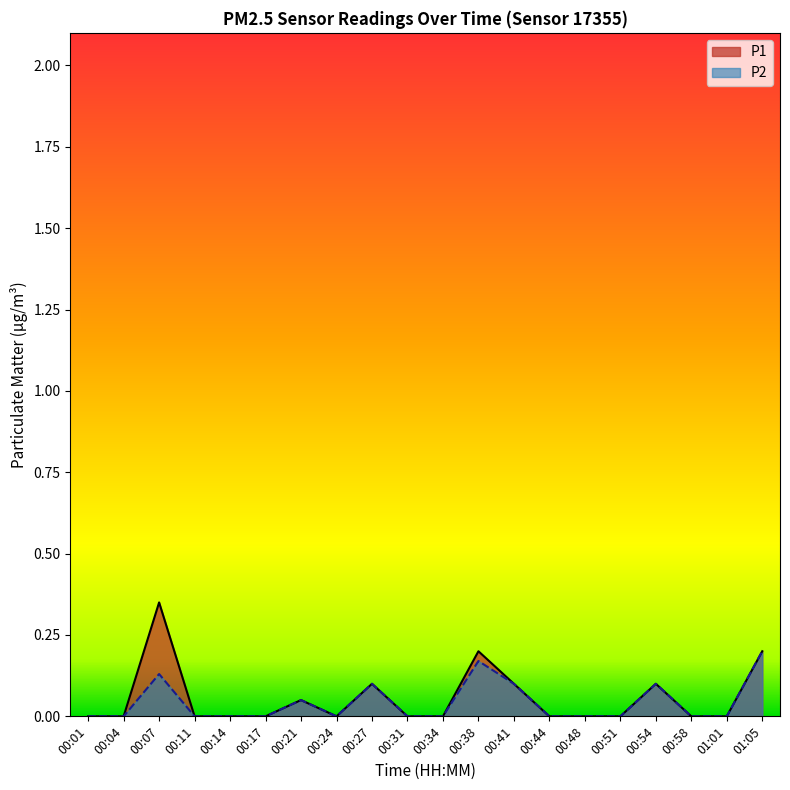

What is the approximate value of P1 at 00:54?

0.1